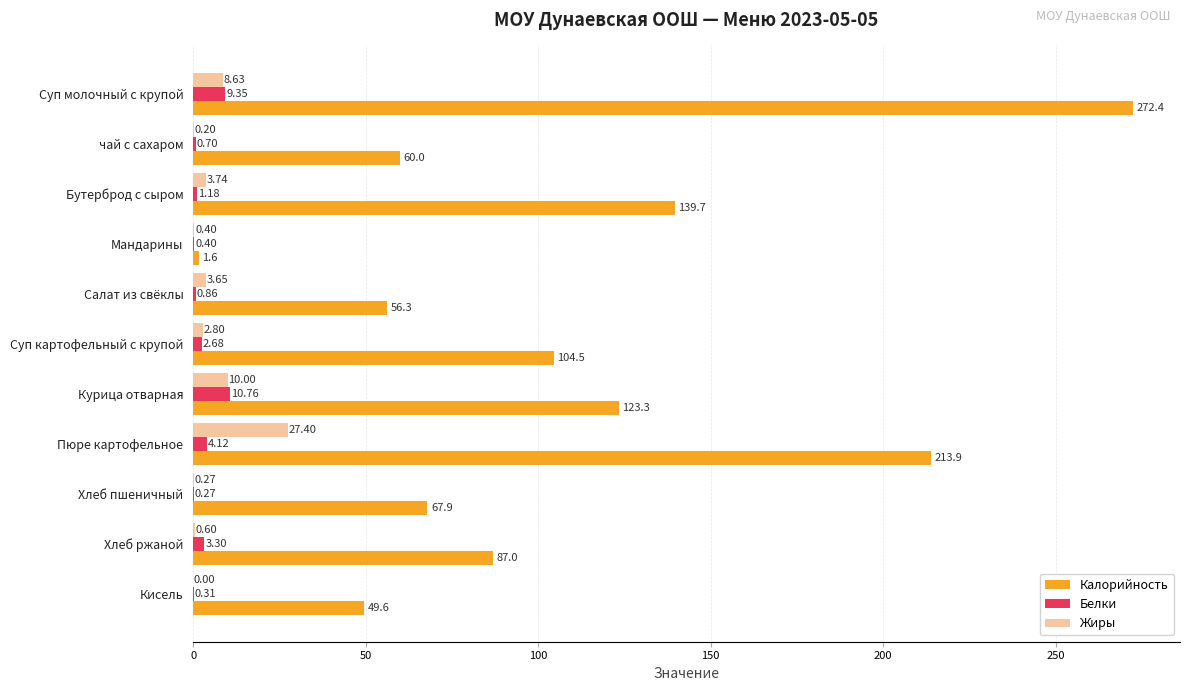

What is the sum of all Жиры values?

57.7